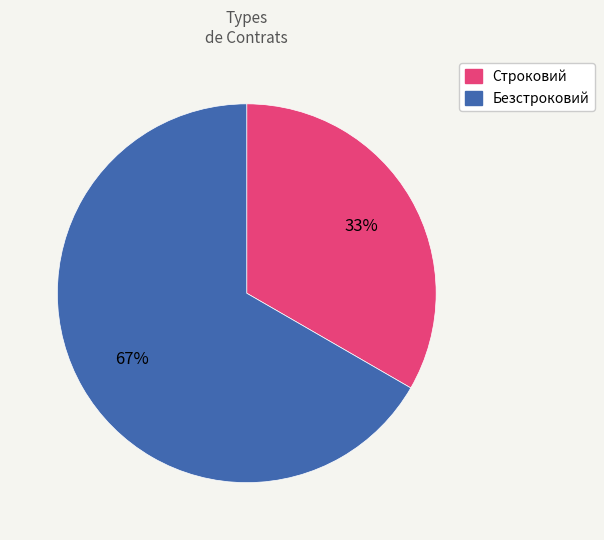

To the nearest percent, what portion does Безстроковий represent?

67%